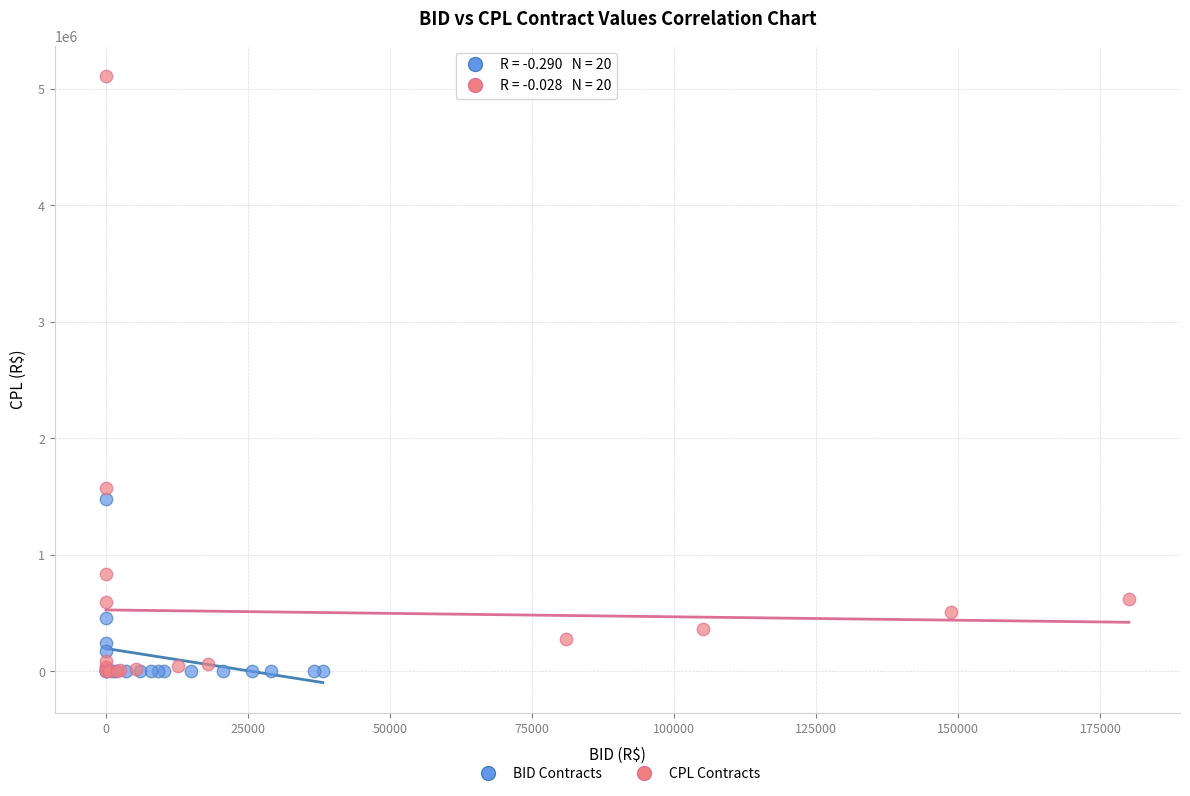

Which series has the widest spread of Y values?

CPL Contracts